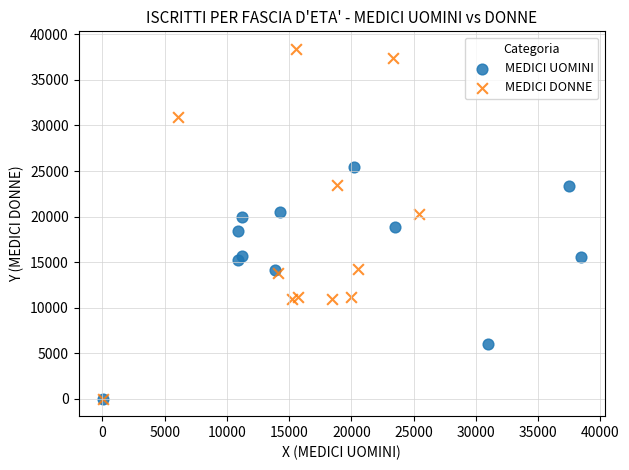

Which series contains the highest Y value?

MEDICI DONNE